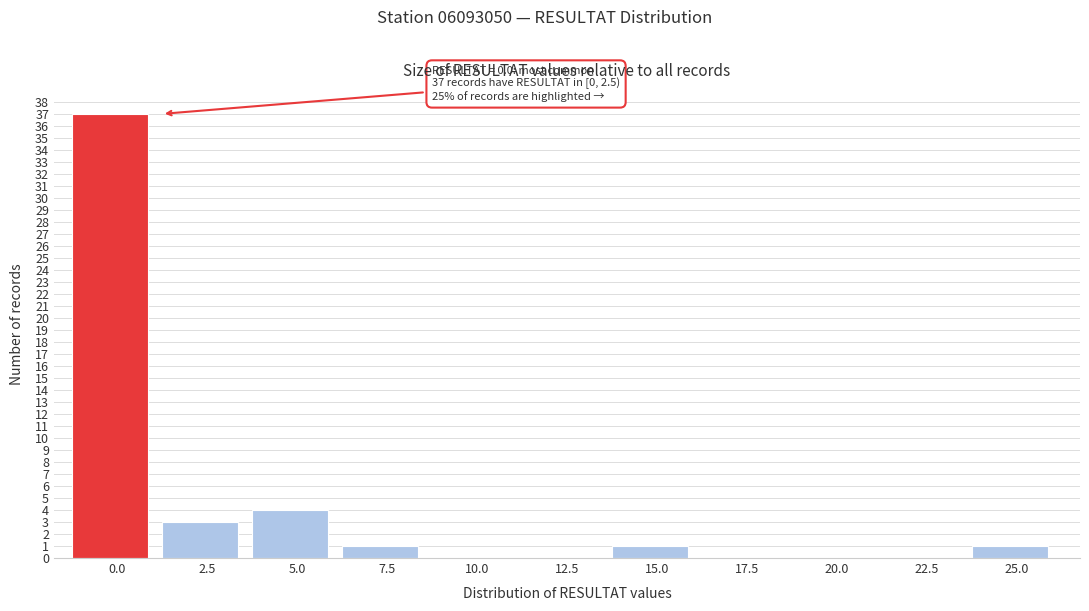

Reading left to right, extract all data points from this chart.

0.0=37	2.5=3	5.0=4	7.5=1	10.0=0	12.5=0	15.0=1	17.5=0	20.0=0	22.5=0	25.0=1